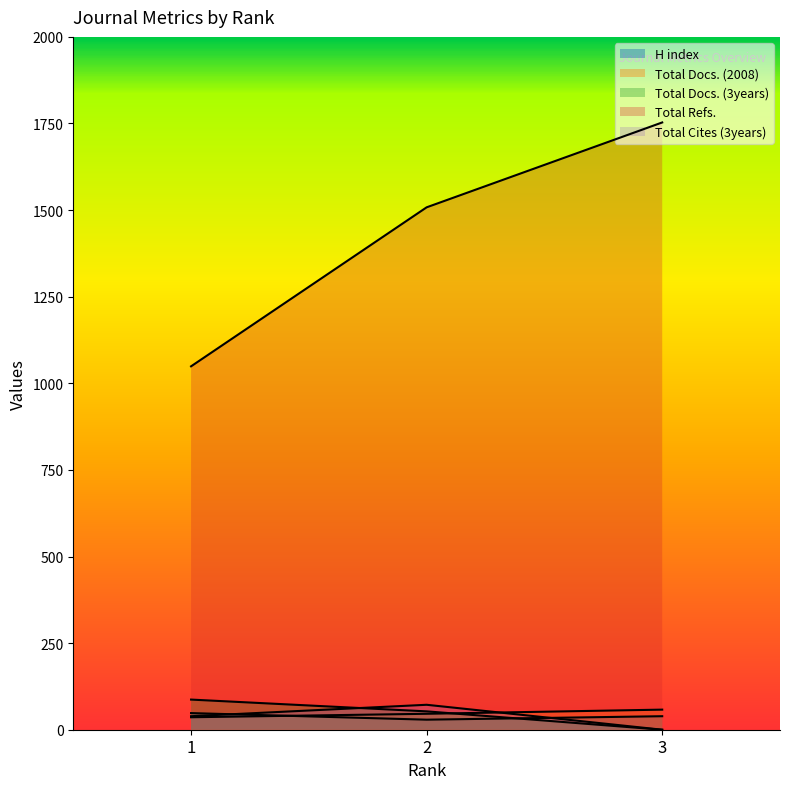

How many categories are shown in the chart?

3